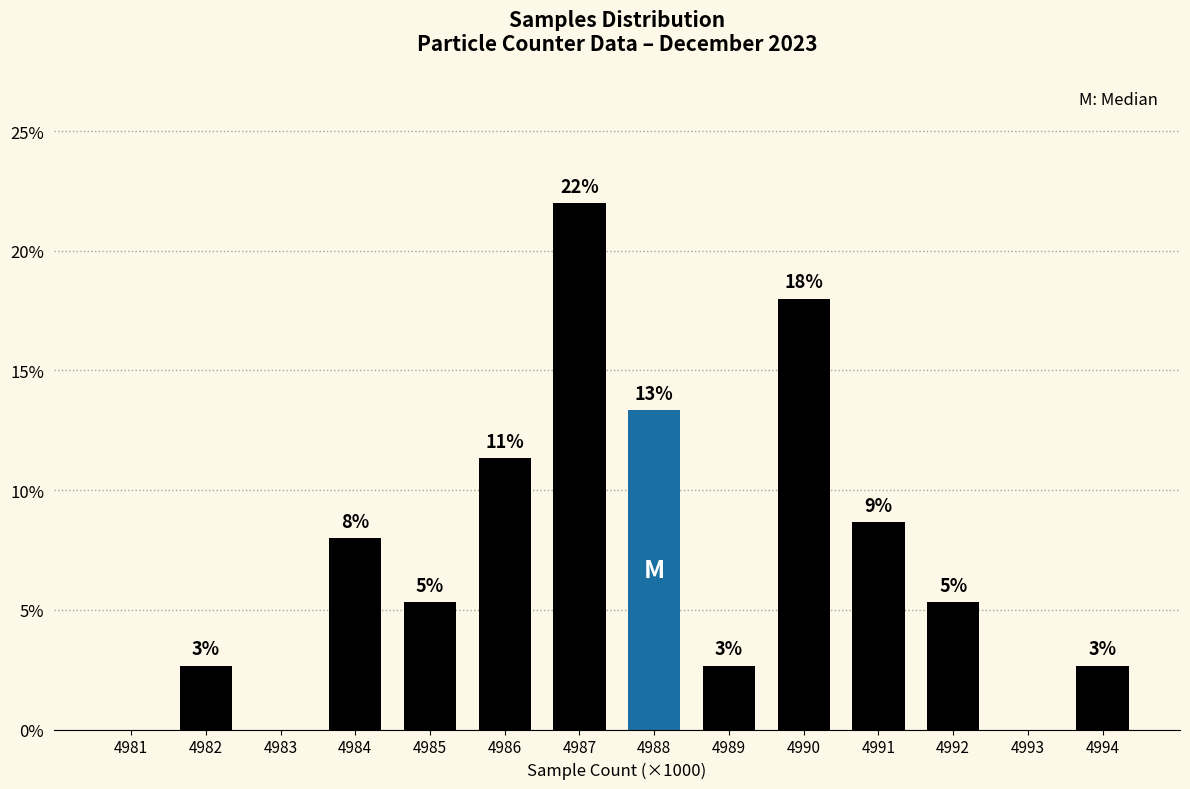

Are the bars horizontal?

No